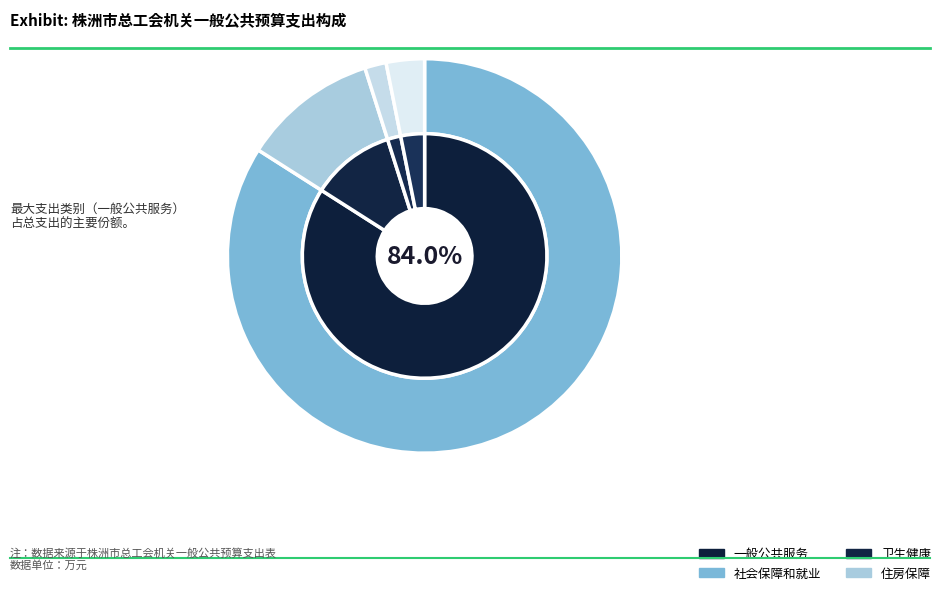

Which category has the biggest portion of the pie?

一般公共服务